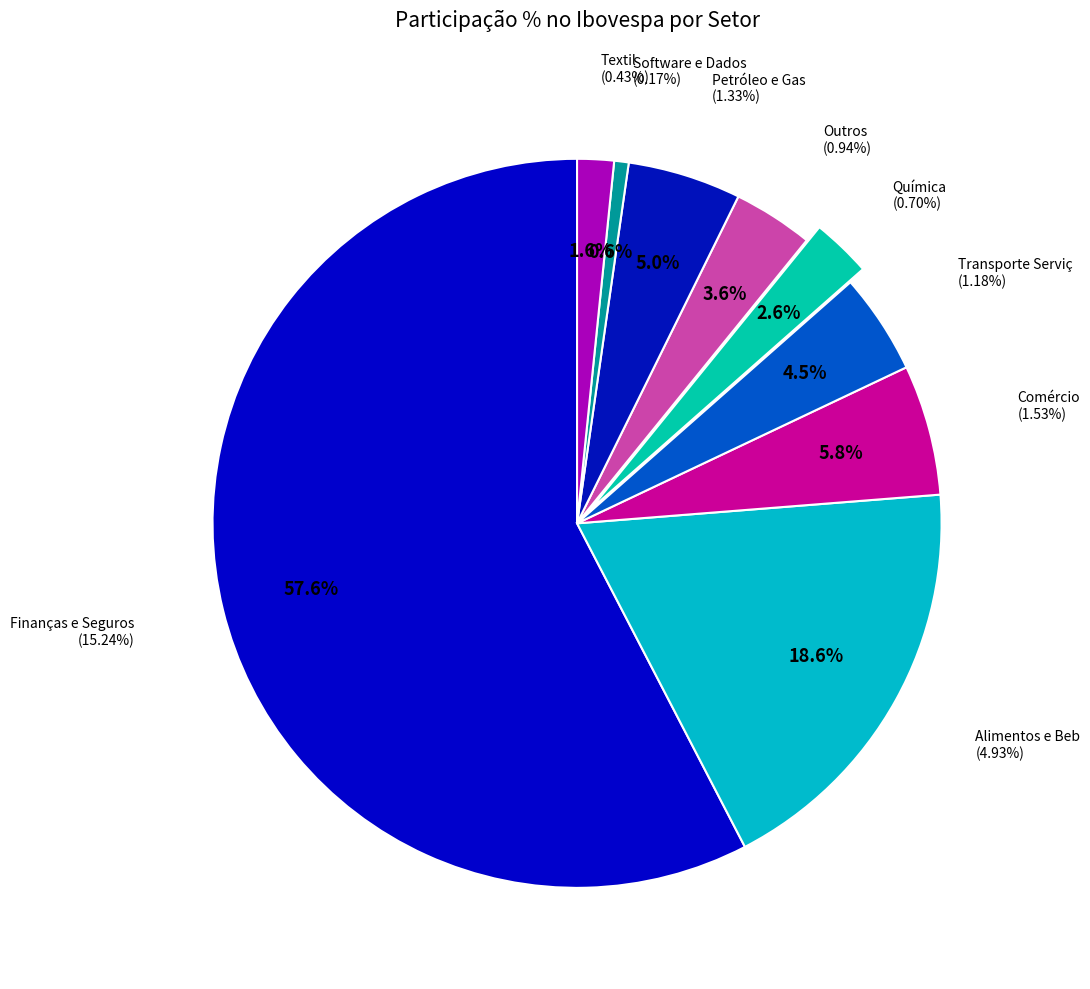

Does any single category account for the majority?

No